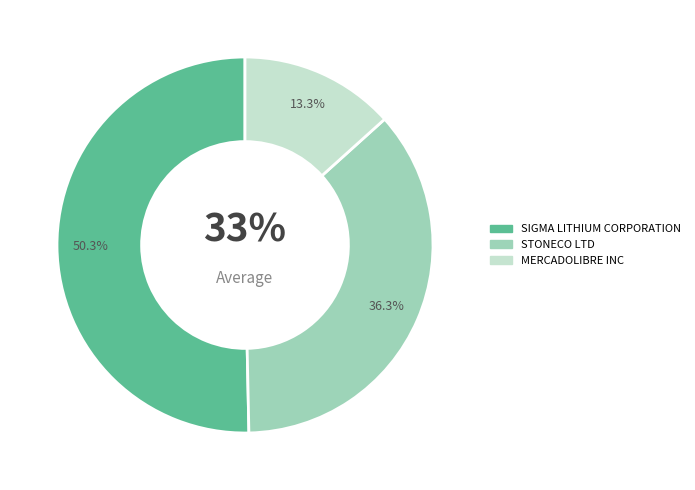

Approximately how many times larger is the value at MERCADOLIBRE INC compared to SIGMA LITHIUM CORPORATION?

0.3